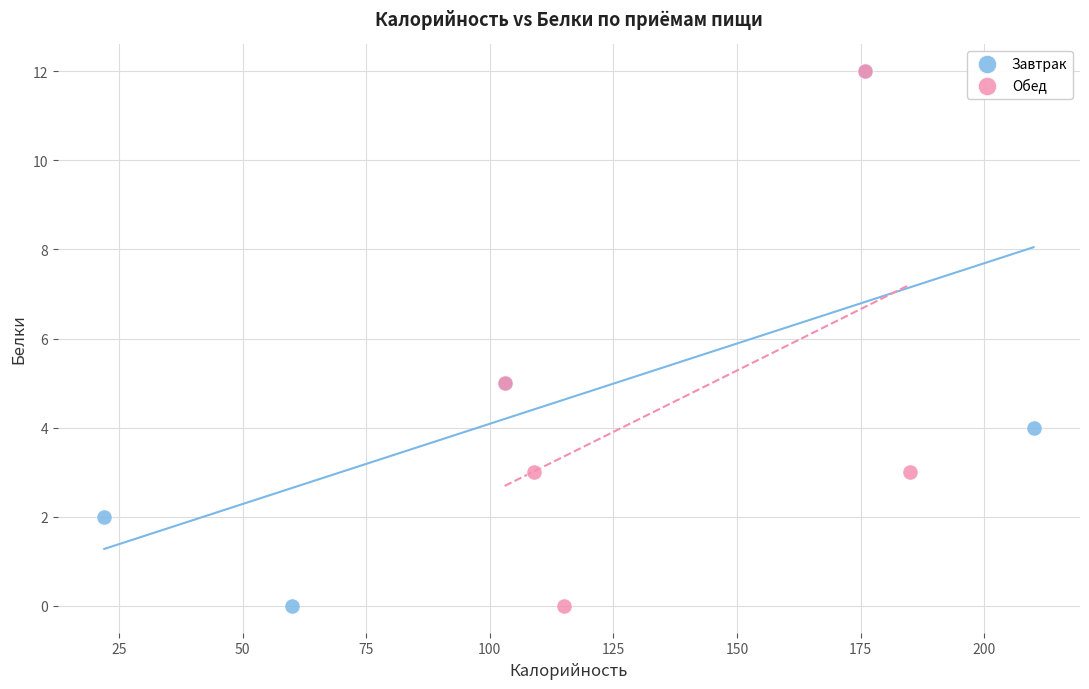

What are all the series names shown in the legend?

Завтрак, Обед